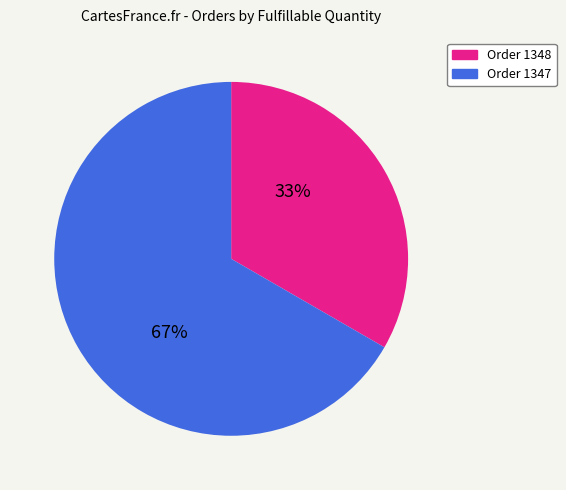

The Order 1347 slice represents 67% of the pie. True or false?

True